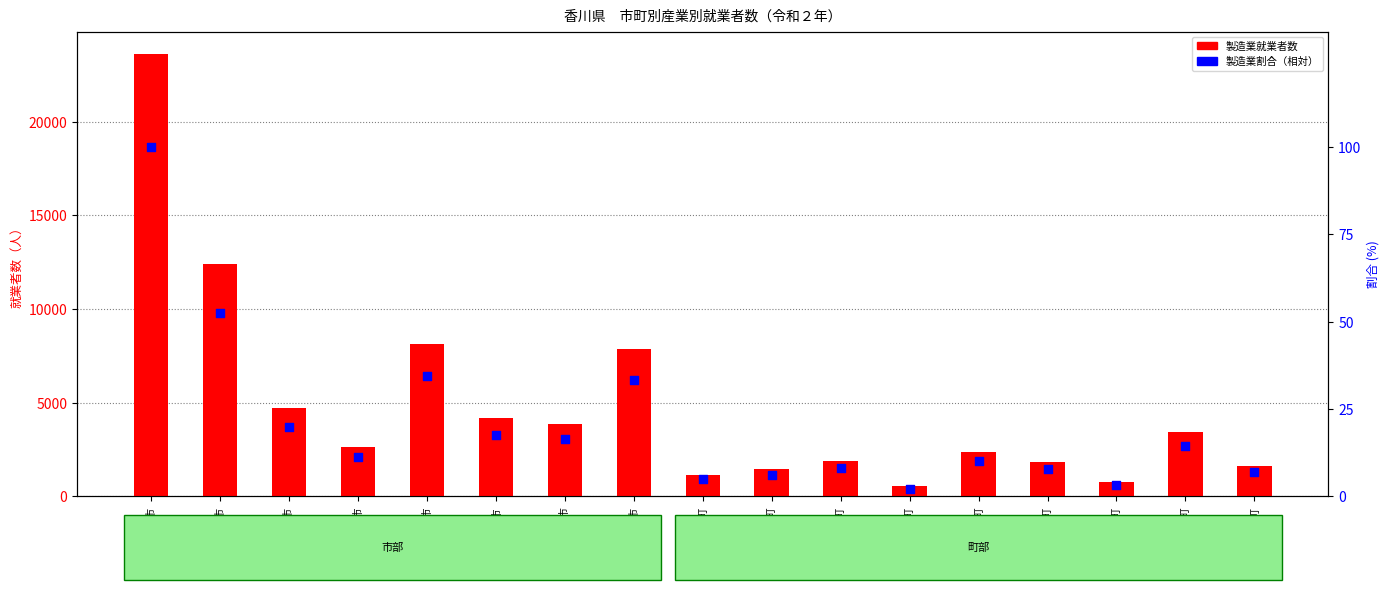

Which series contains the lowest Y value?

割合（製造業）